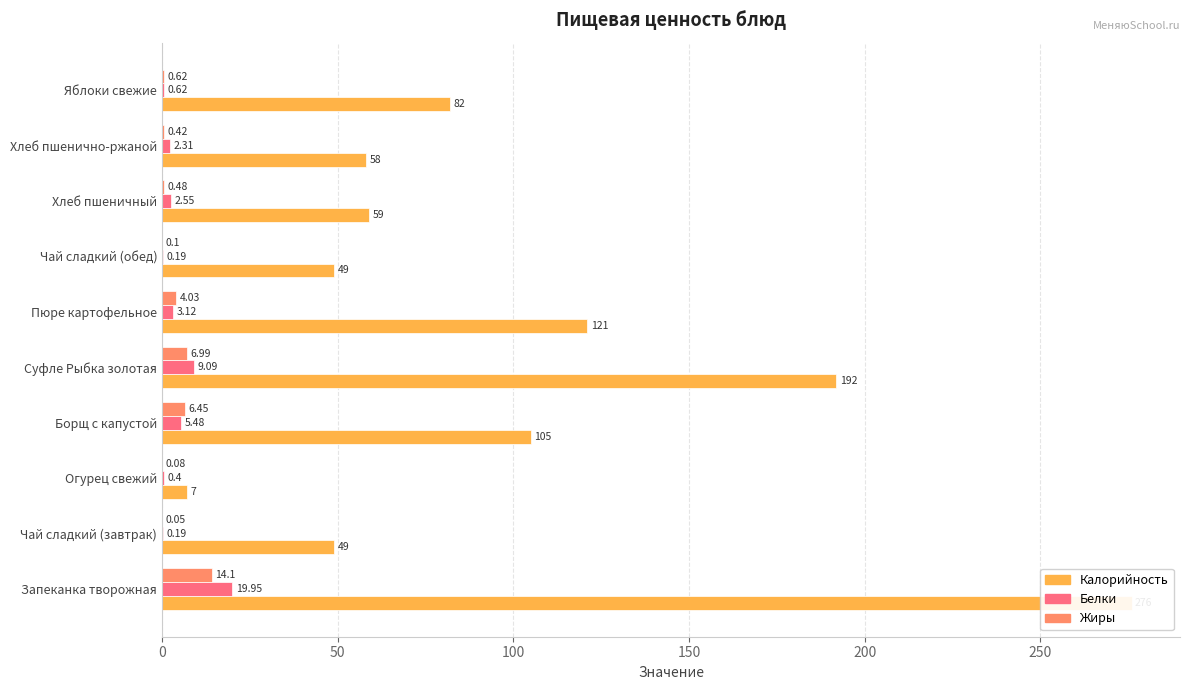

What is the highest value of the Калорийность series?

276.0